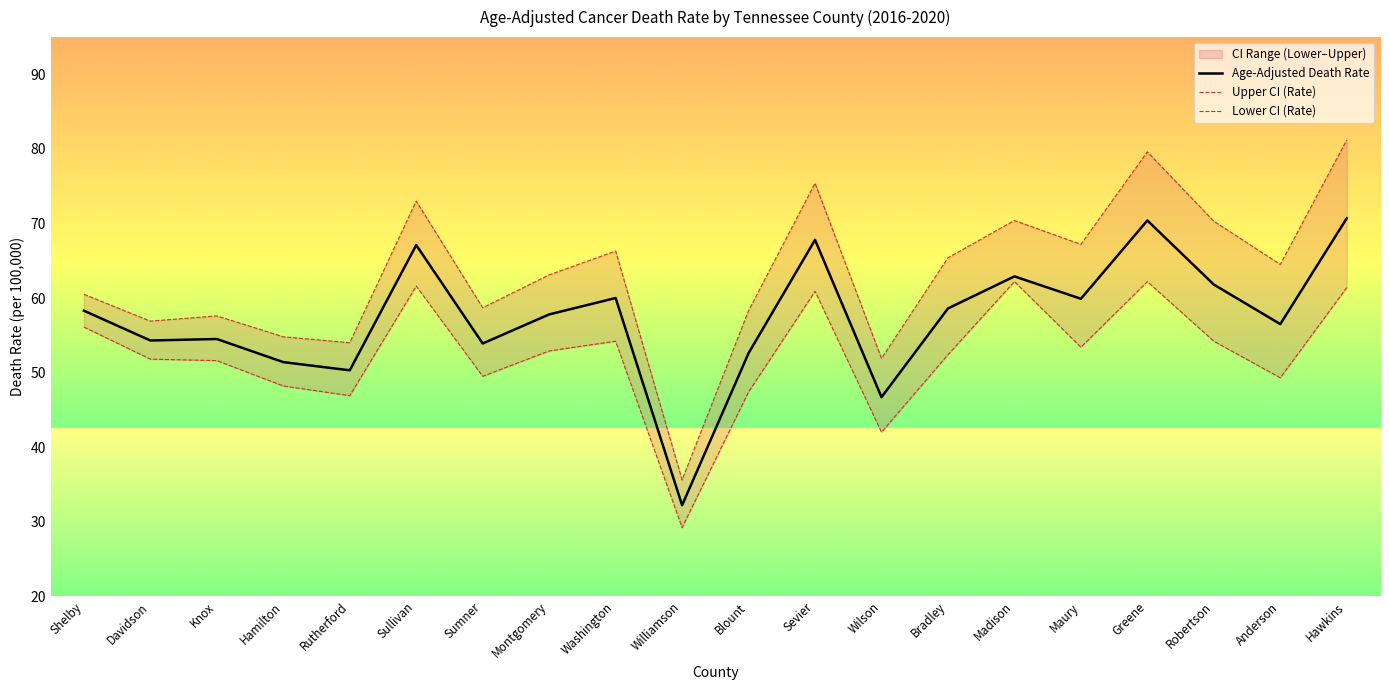

The Age-Adjusted Death Rate series shows 118.4 at Greene. True or false?

False